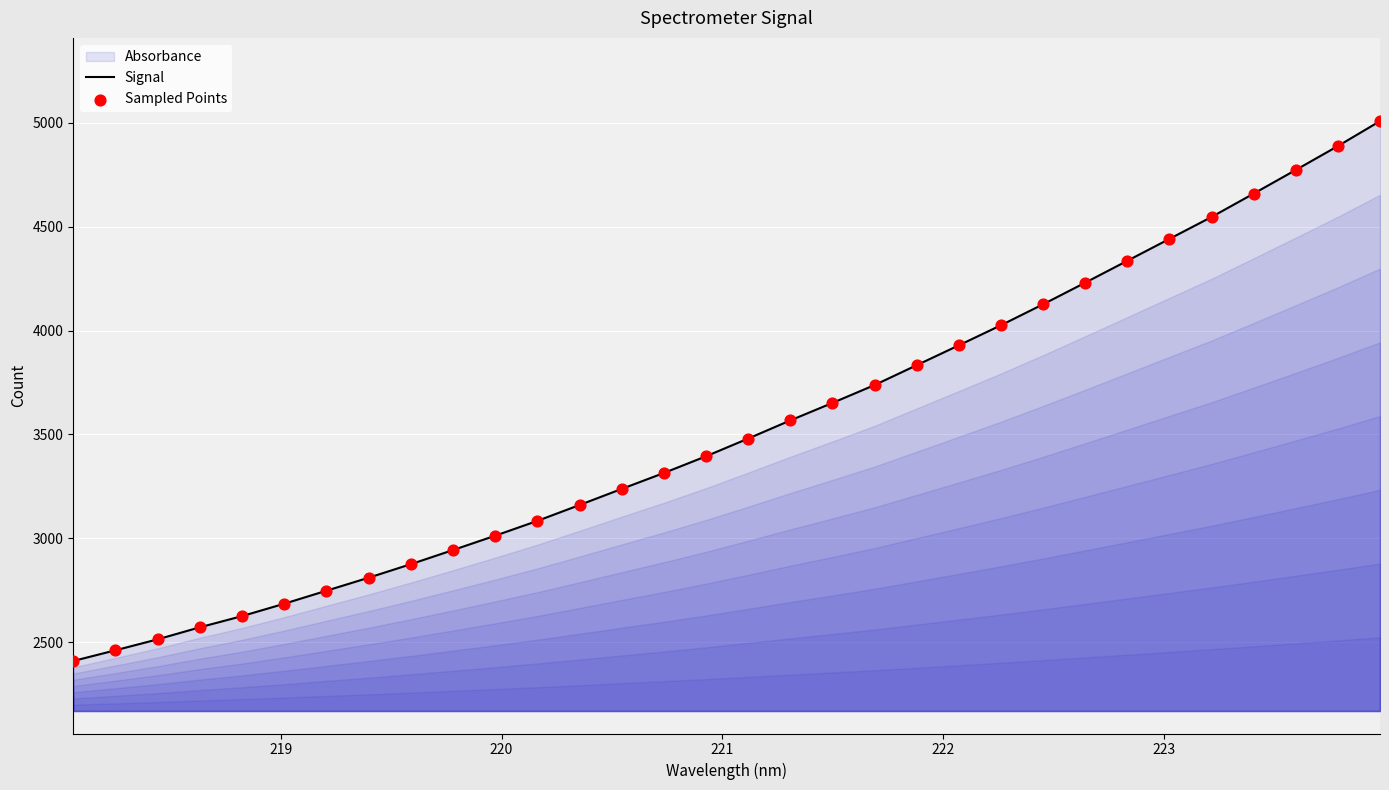

Which series has the widest spread of Y values?

Signal